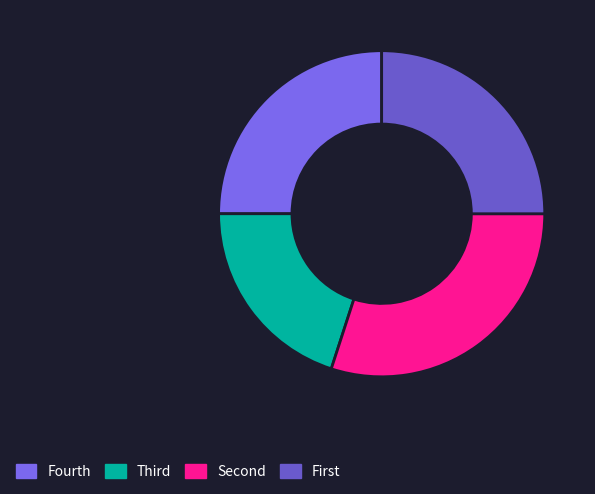

Which category has the smallest portion of the pie?

Third